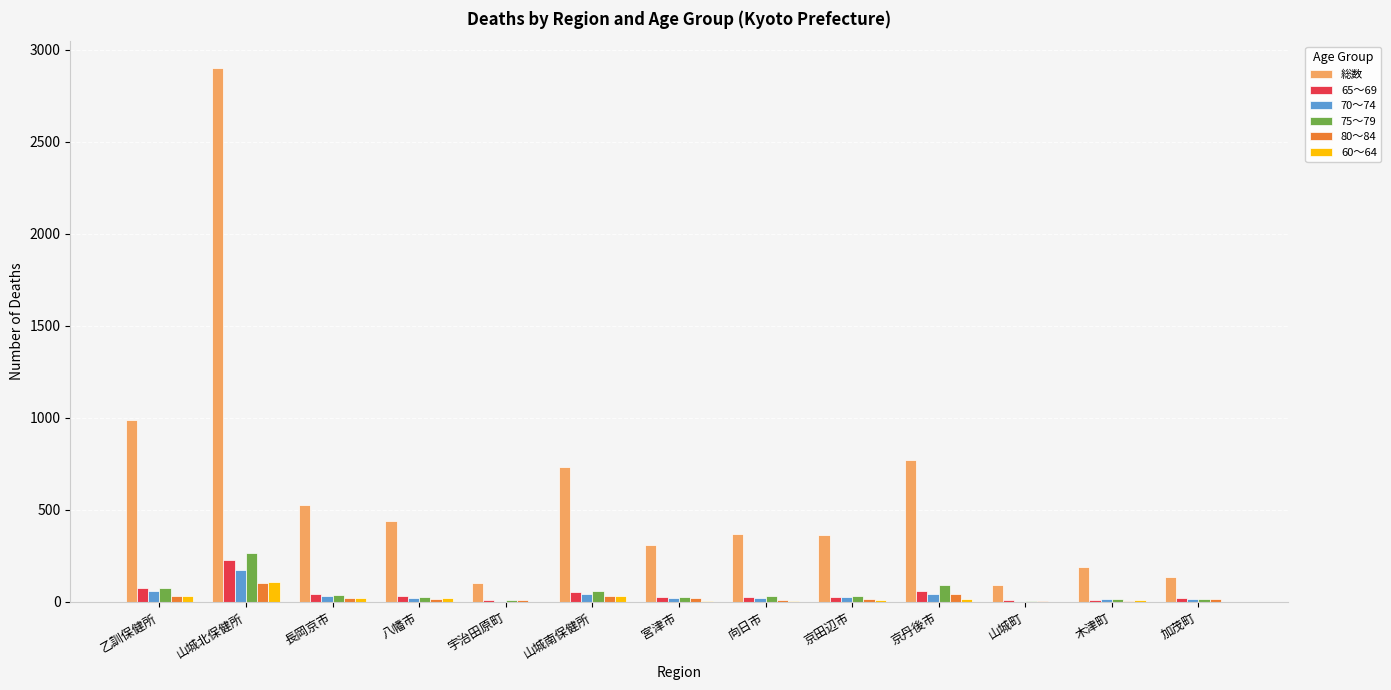

Is it true that 総数 equals 369 at 向日市?

True